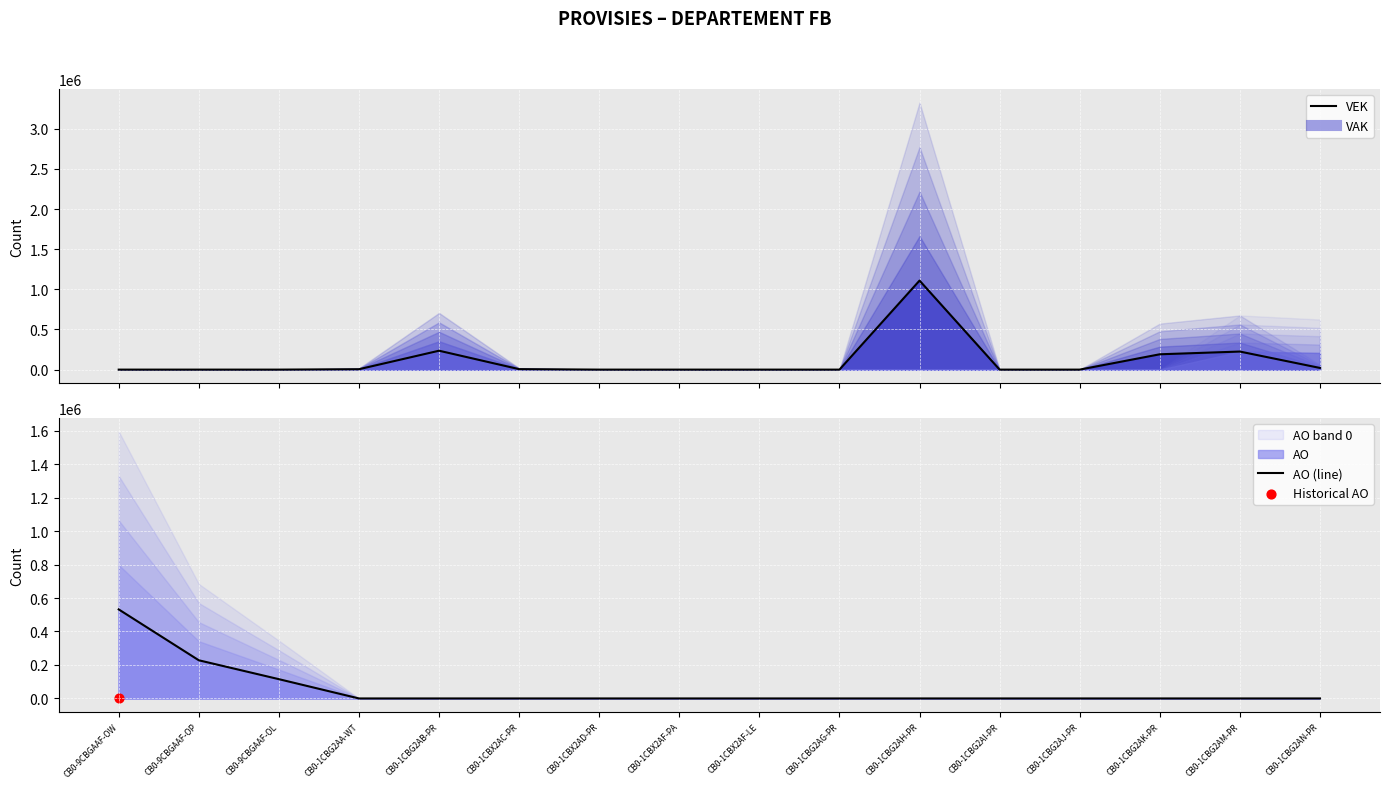

Which series has the widest spread of Y values?

VEK (line)